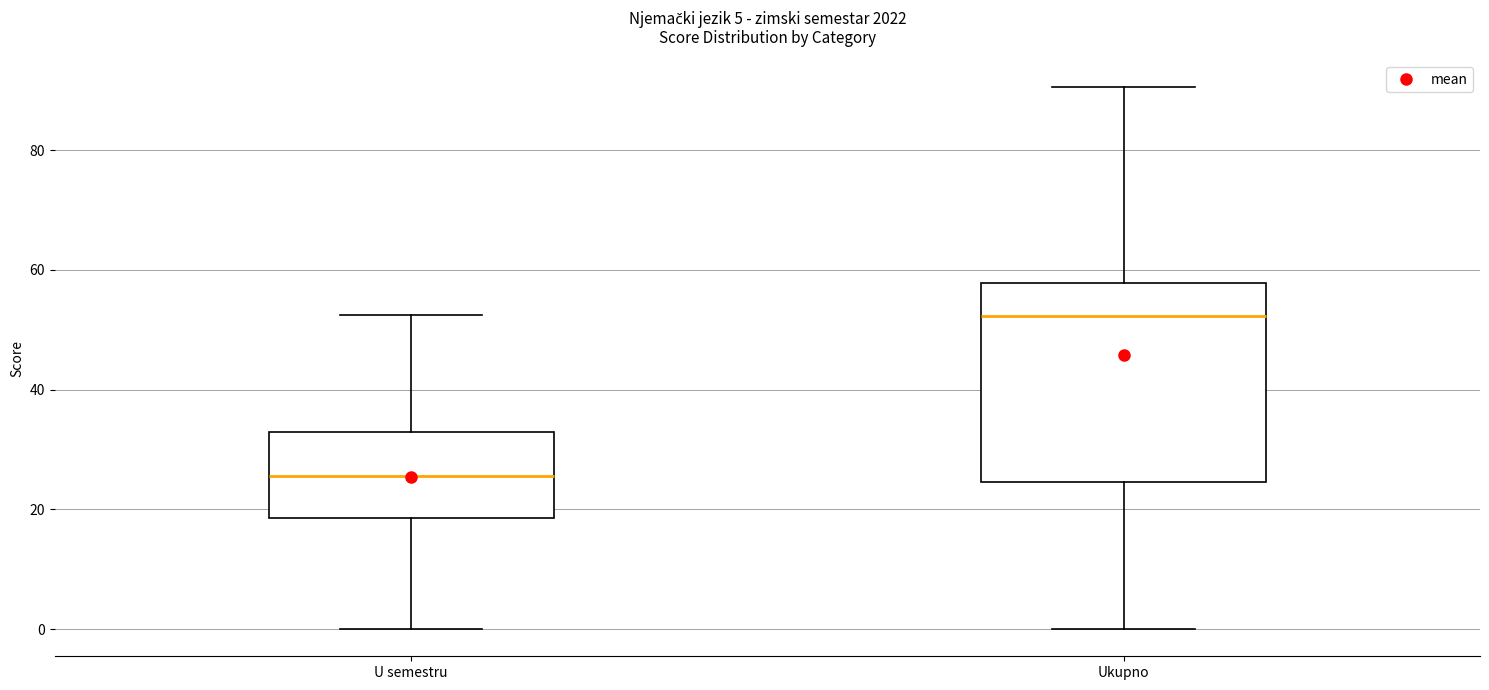

Which box is the tallest, from its lower edge to its upper edge?

Ukupno